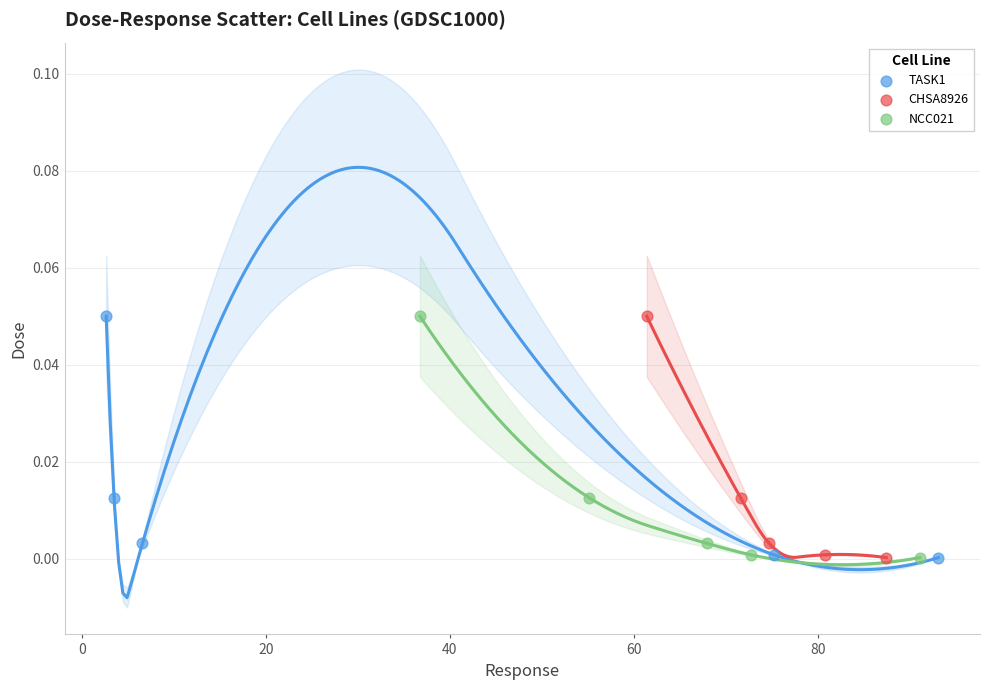

What are all the series names shown in the legend?

TASK1, CHSA8926, NCC021